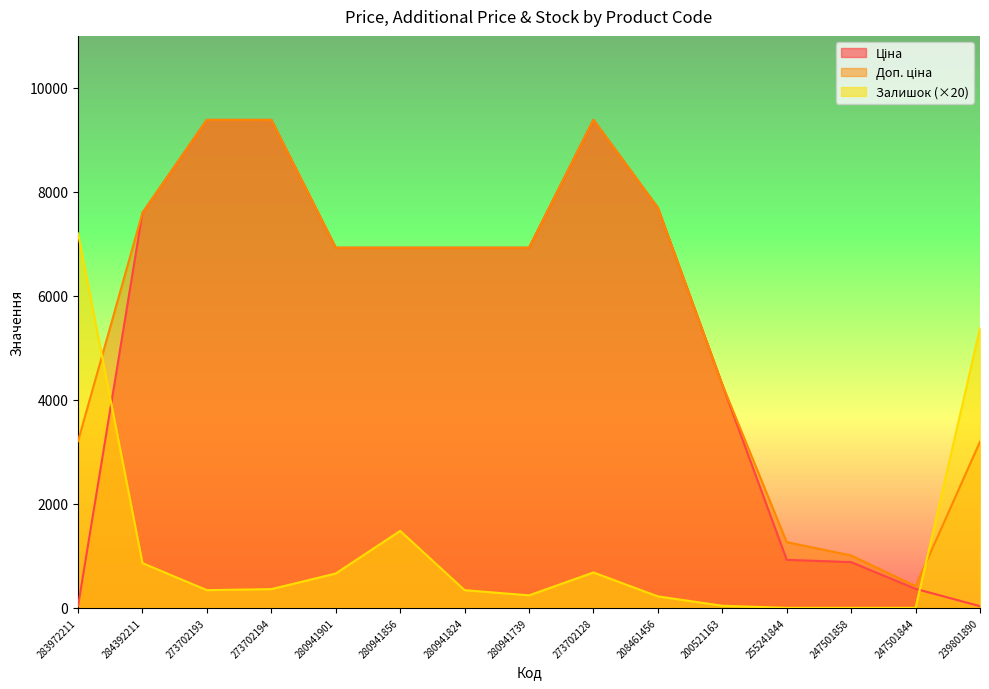

How many values in the Залишок series exceed 340?

7